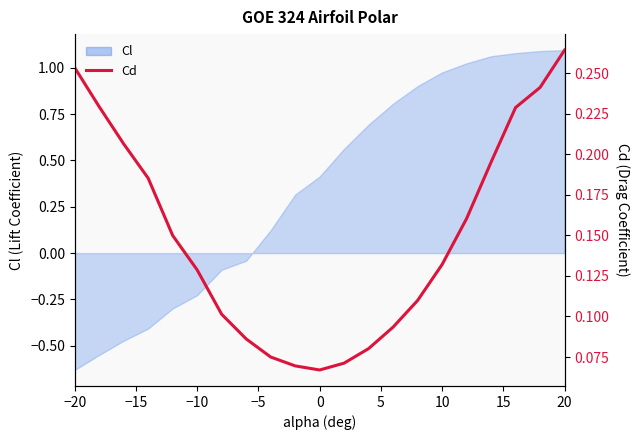

What is the greatest value displayed?

0.3